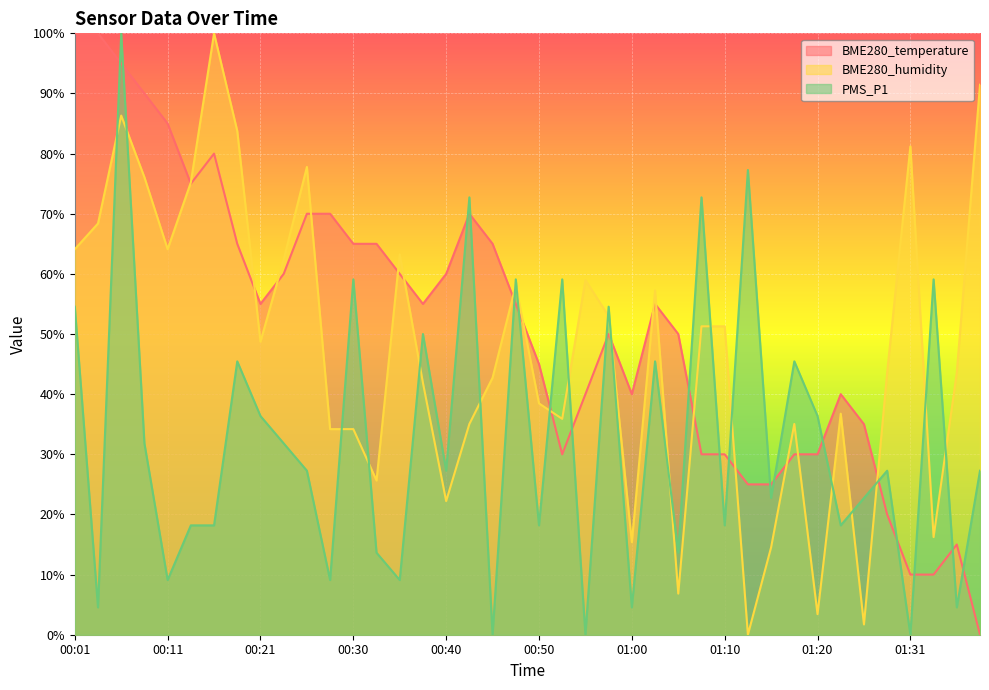

List the series in order of their peak value, lowest first.

BME280_temperature, BME280_humidity, PMS_P1